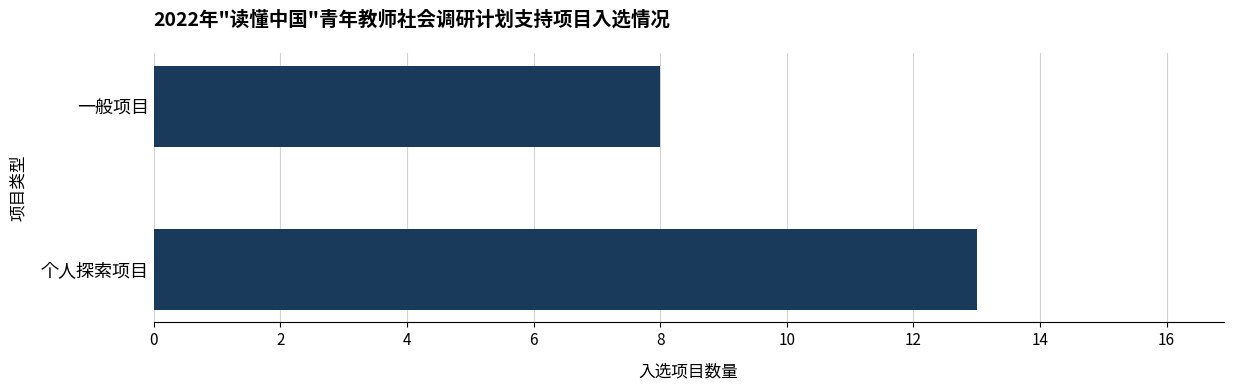

Count the values in the range 8 to 13.

2